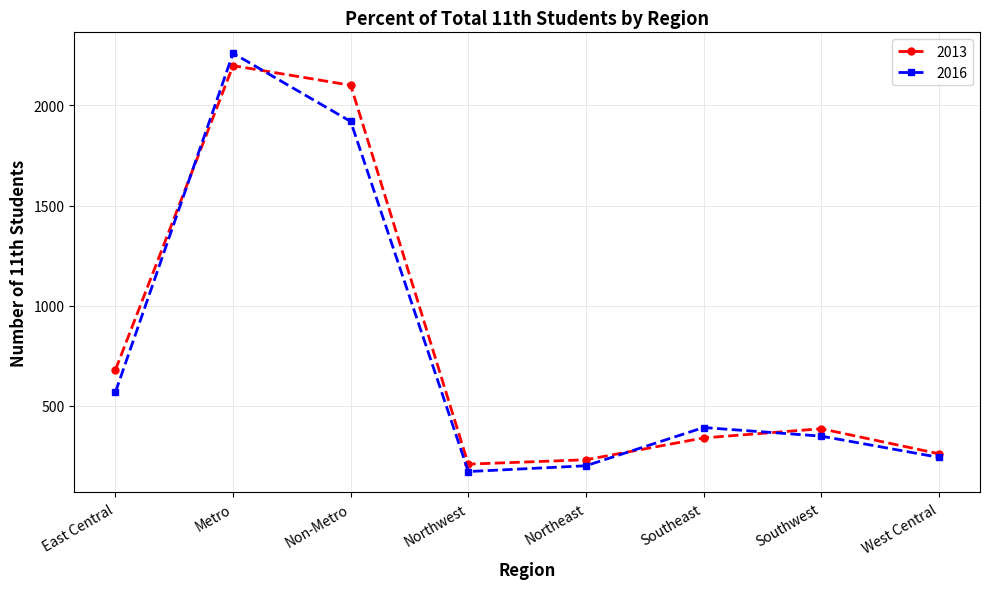

How many categories are shown in the chart?

8